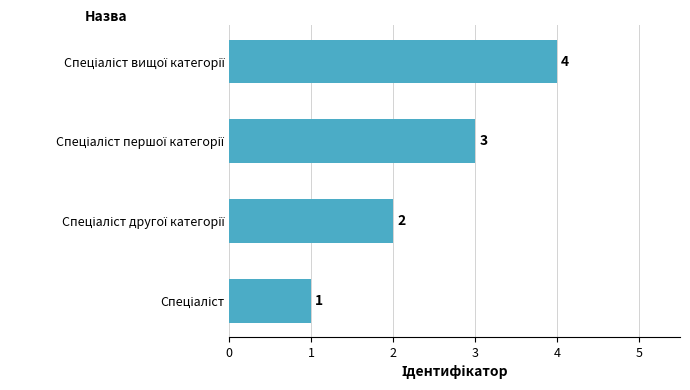

What is the sum of all values?

10